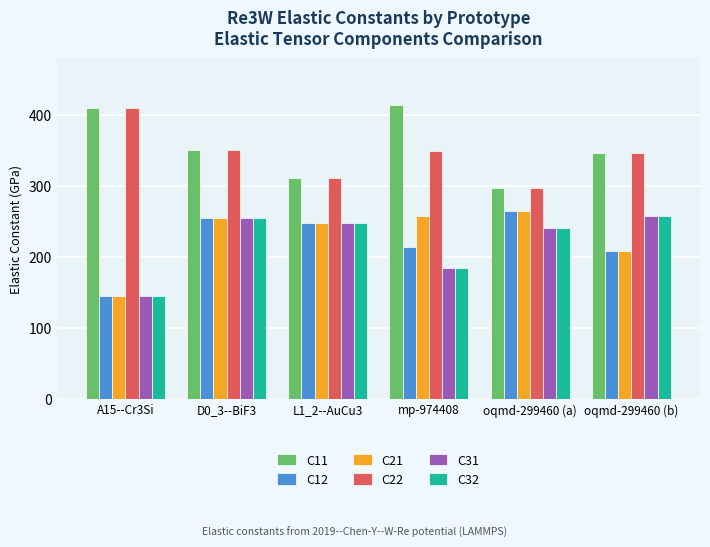

What is the difference between the highest and lowest values at L1_2--AuCu3?

63.5